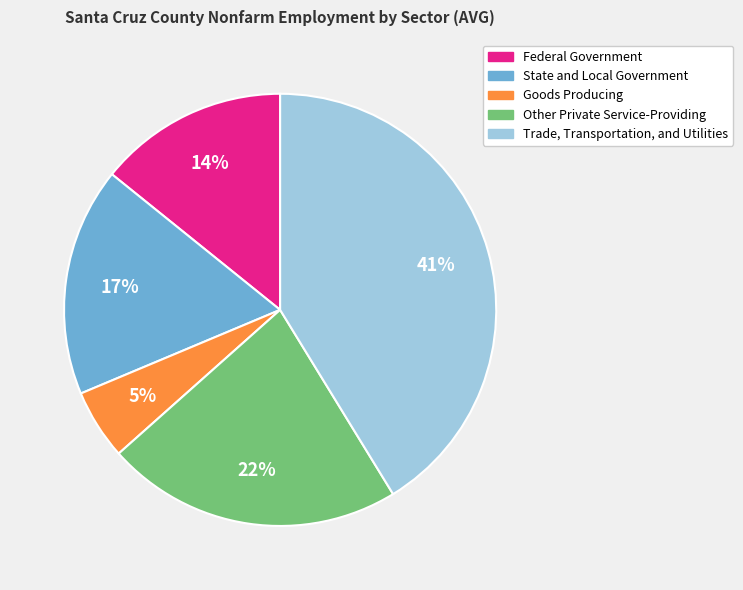

How many slices are in this pie chart?

5